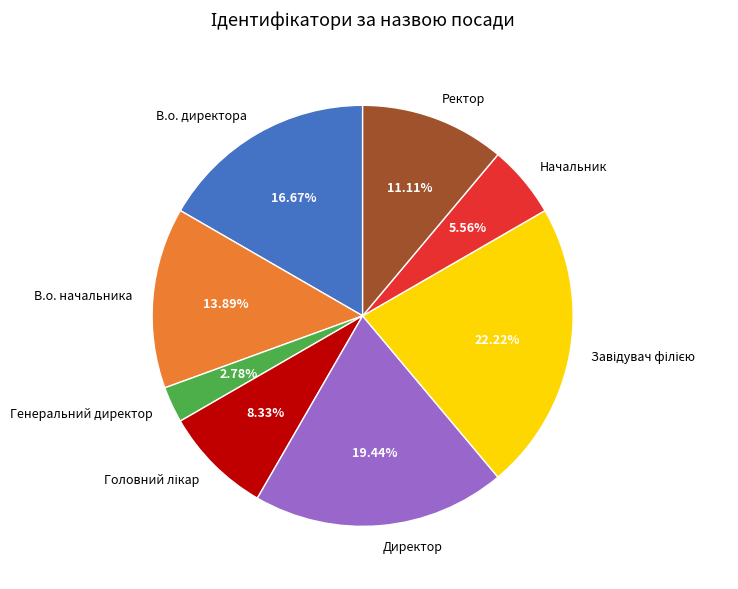

How many slices are in this pie chart?

8